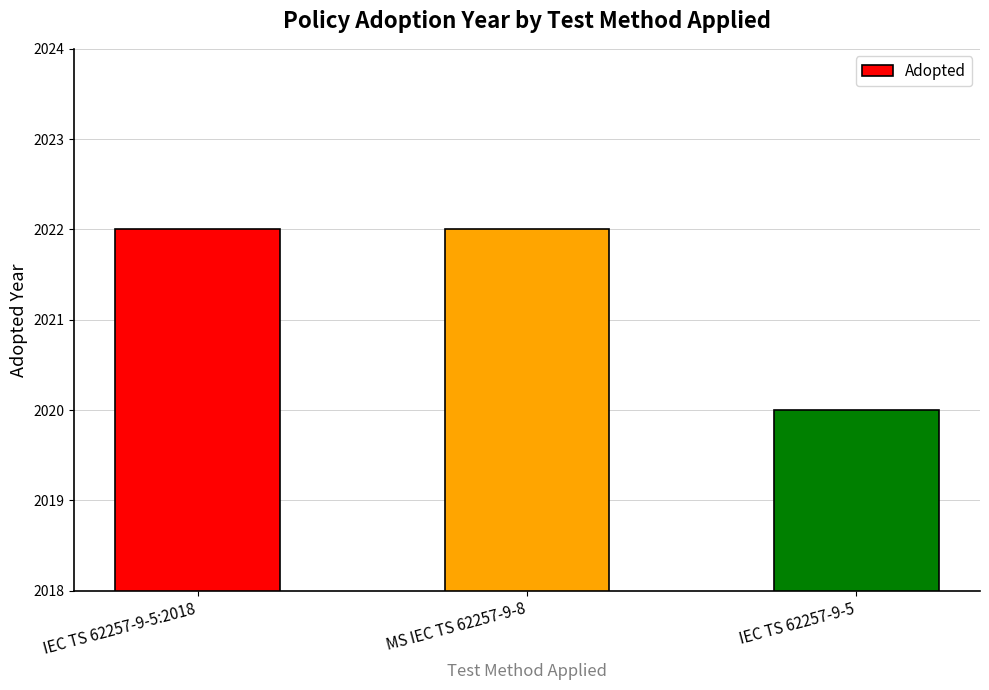

What is the value of the 1st bar from the left?

2022